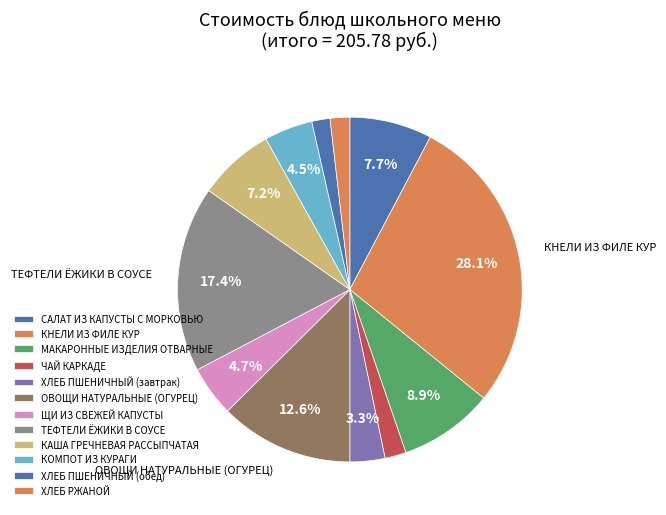

Count the number of slices in the pie.

12